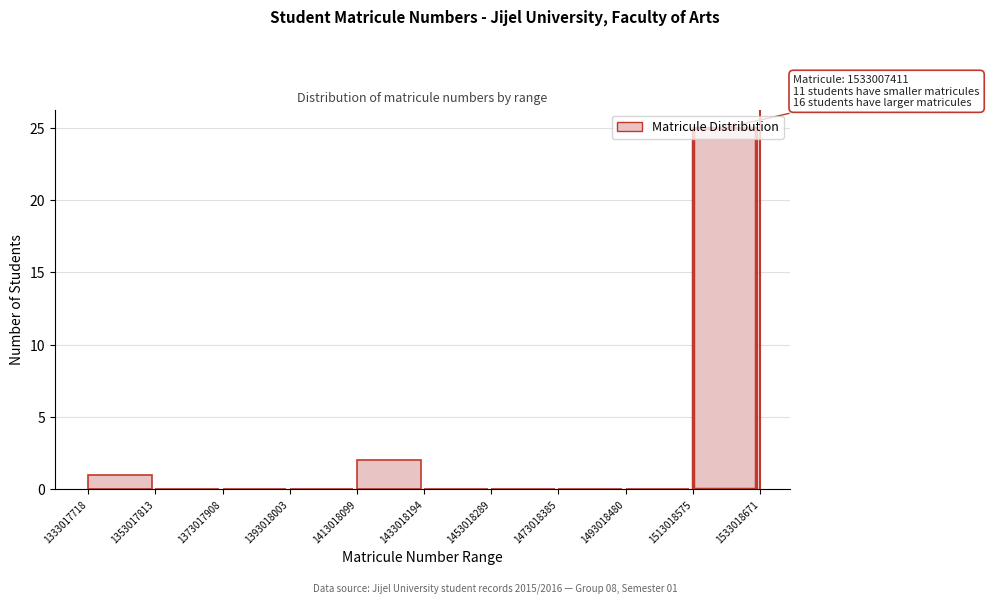

Which range on the x-axis has the tallest bar?

1513018575 to 1533018671